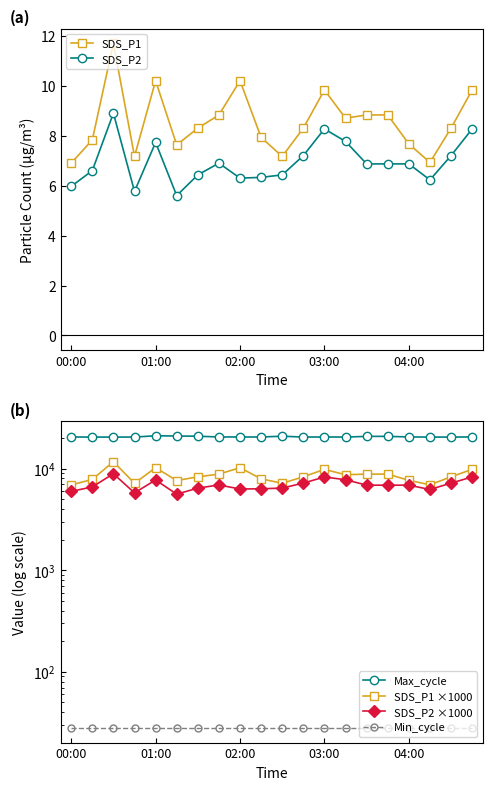

True or false: SDS_P2 has a value of 2.9 at 00:00.

False